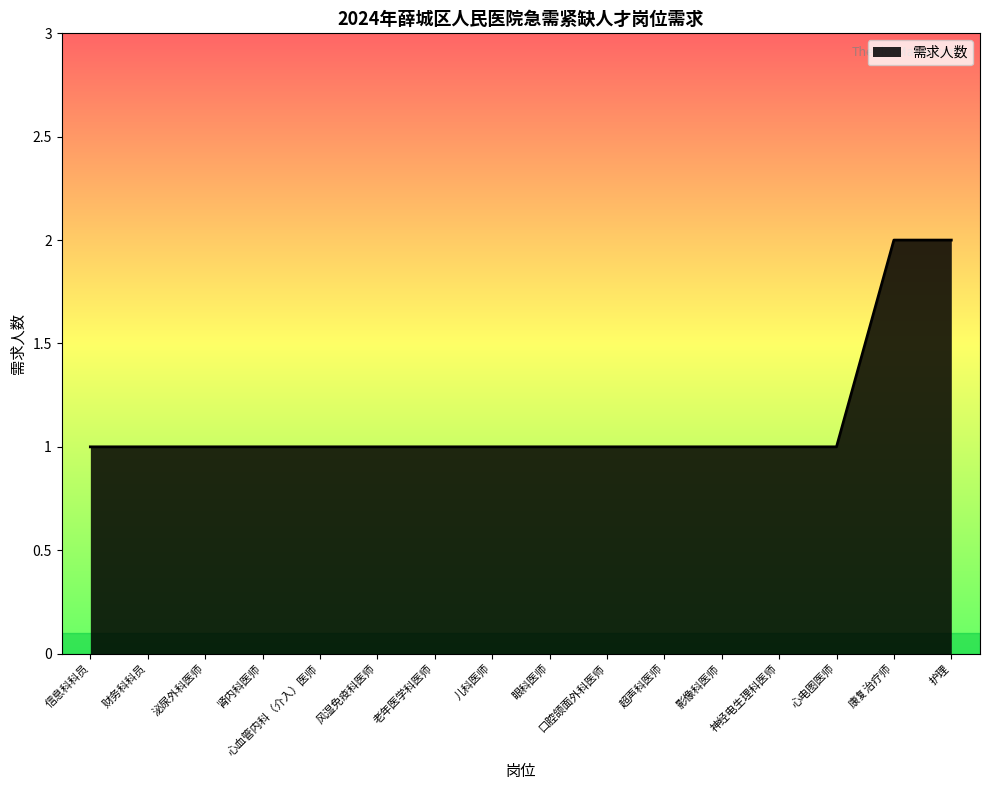

What is the minimum value shown in the chart?

1